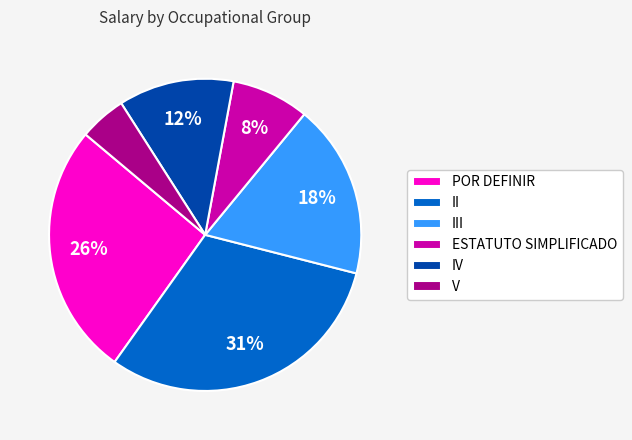

To the nearest percent, what is the difference between the largest and smallest slice percentages?

26%